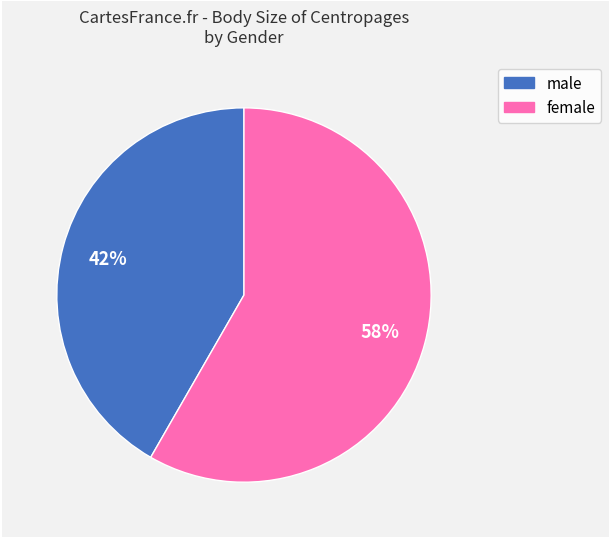

Is there a majority slice in this chart?

Yes